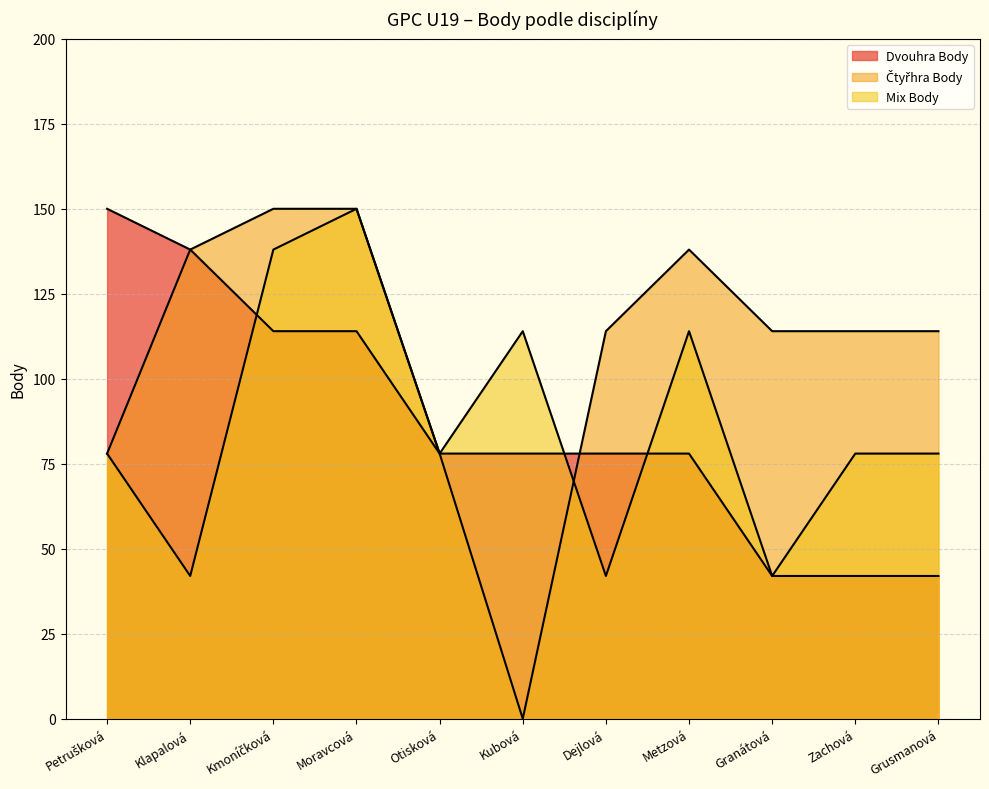

How many data points does each series have?

11